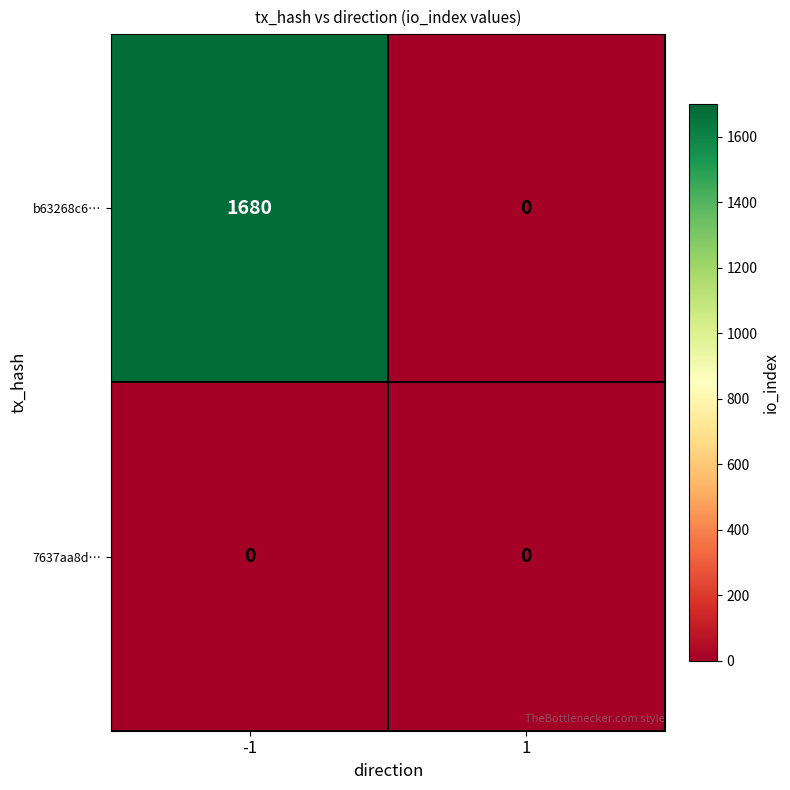

How many data points in b63268c6… are less than 1680?

1